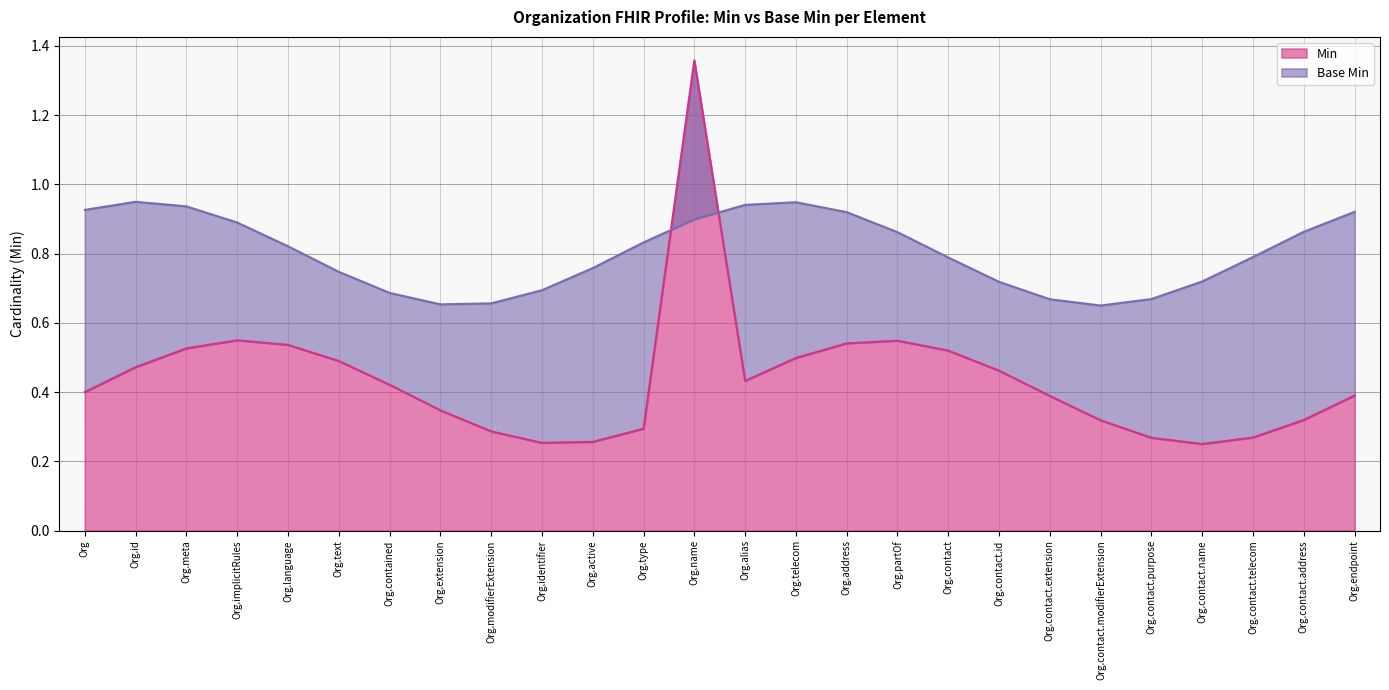

True or false: Base Min and Min cross at least once.

False